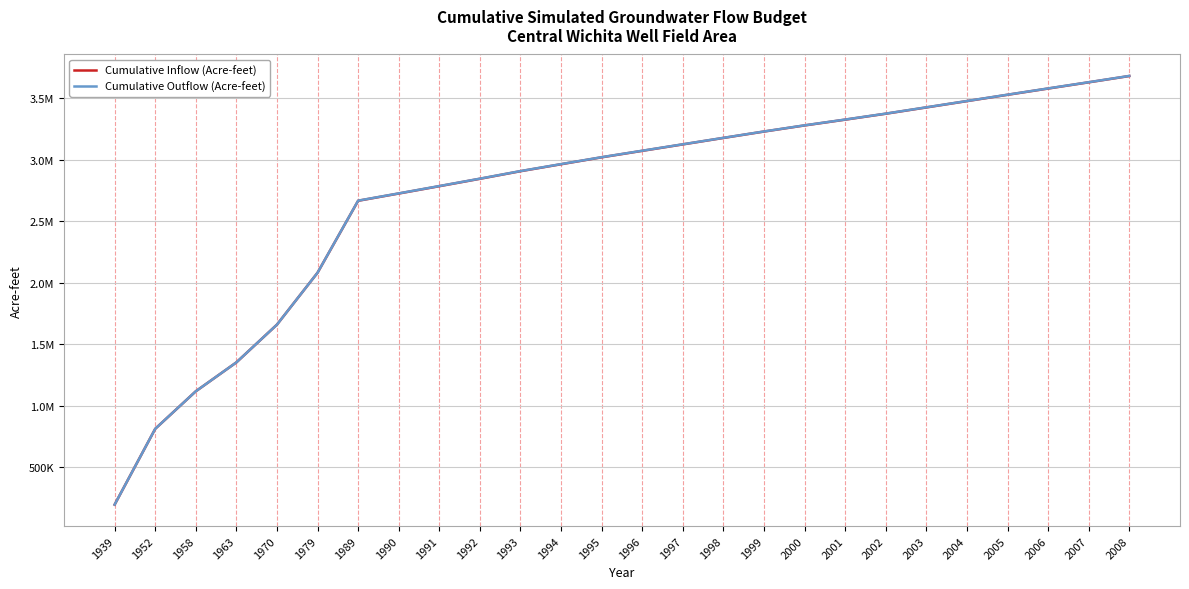

True or false: Cumulative Inflow (Acre-feet) has a value of 1354322.6 at 1995.

False